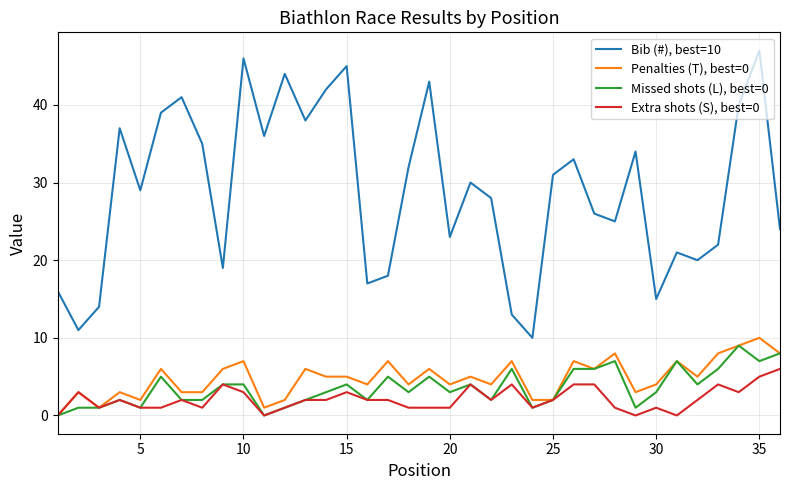

True or false: Bib (#), best=10 has more than 0 interior local peaks.

True